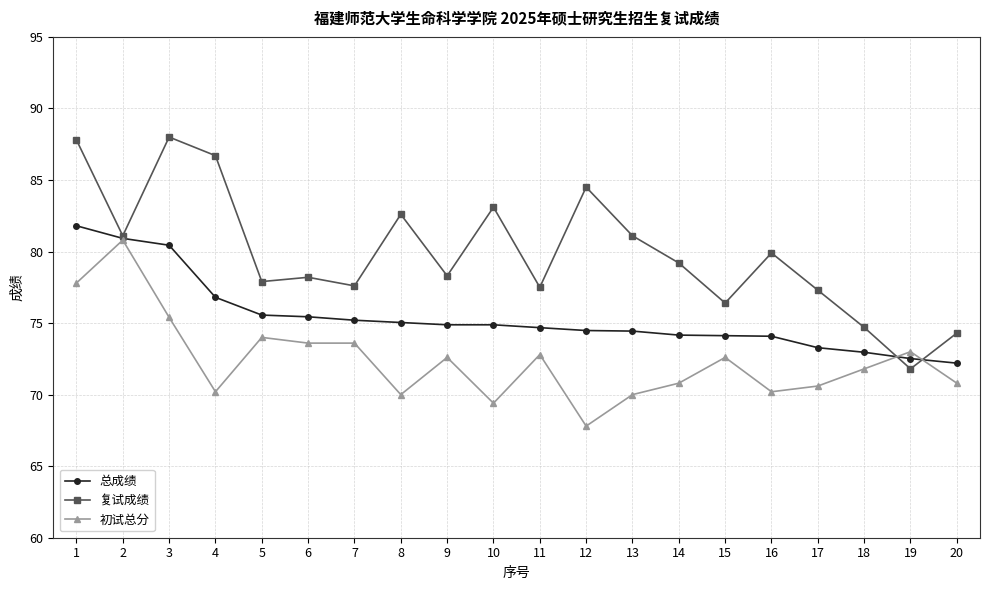

Between 2 and 9, which series saw the biggest shift?

初试总分